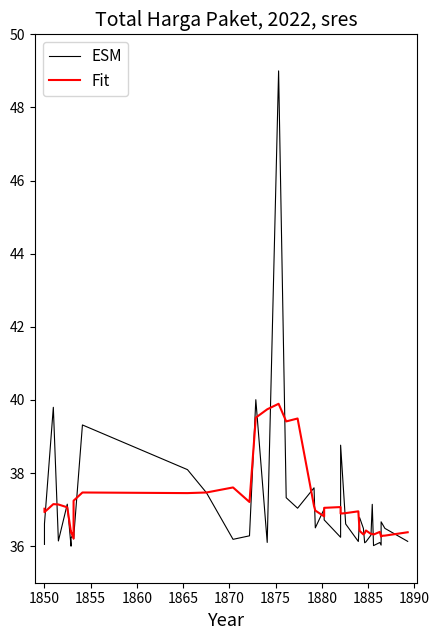

What is the difference between the second highest and second lowest values in the ESM series?

4.0